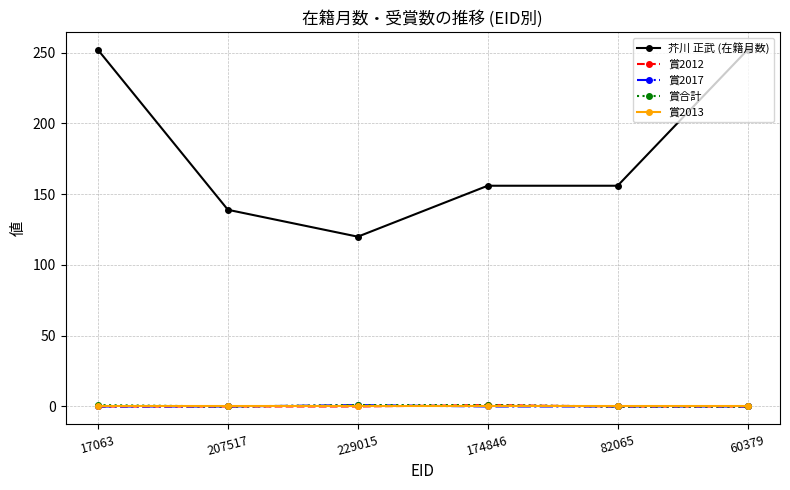

True or false: 芥川 正武 (在籍月数) has more than 2 points higher than both neighbors.

False